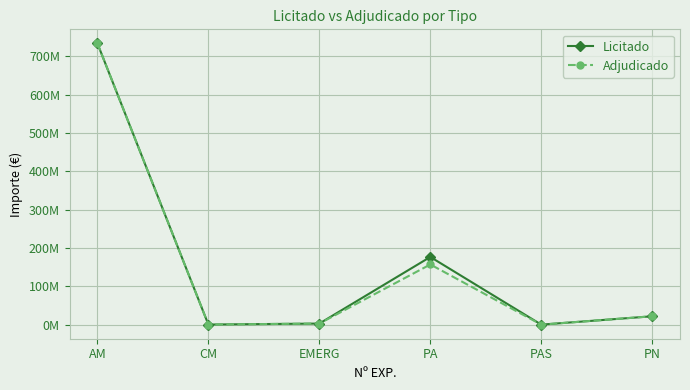

What is the maximum value for Adjudicado?

733835848